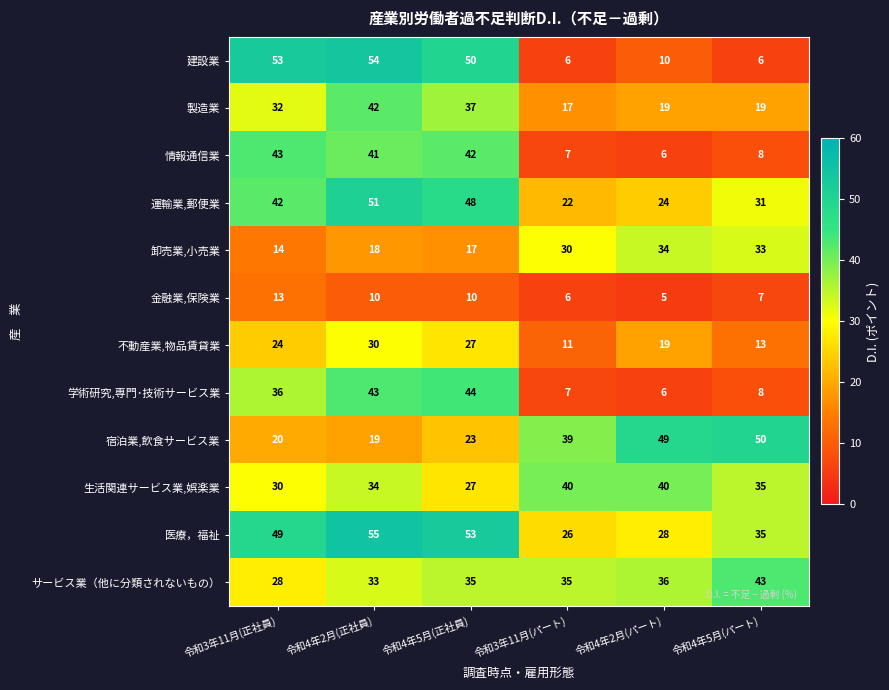

What is the greatest value displayed?

55